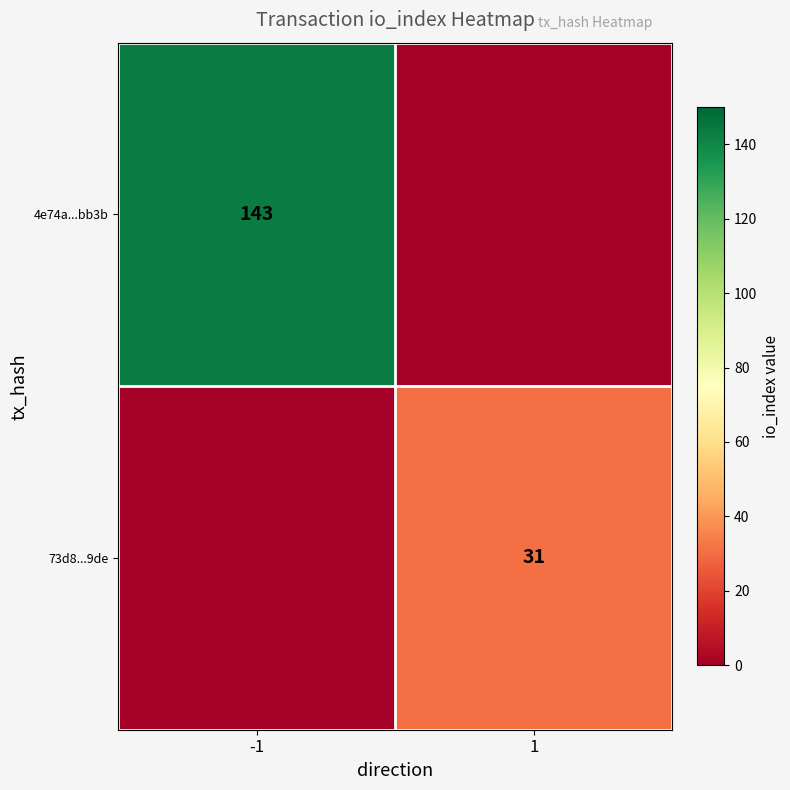

Is it true that 73d8...9de equals 20 at 1?

False